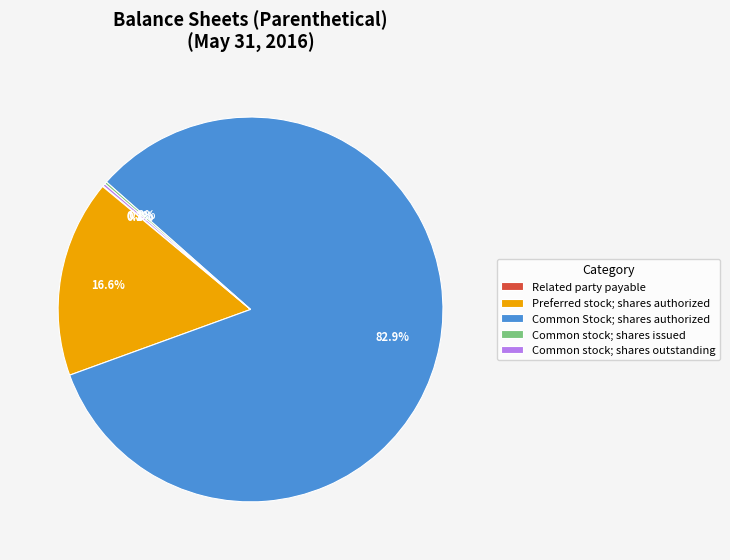

Which slice is the largest?

Common Stock; shares authorized